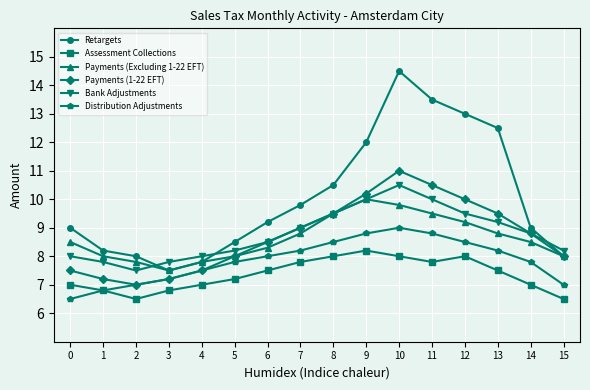

What are all the series names shown in the legend?

Retargets, Assessment Collections, Payments (Excluding 1-22 EFT), Payments (1-22 EFT), Bank Adjustments, Distribution Adjustments